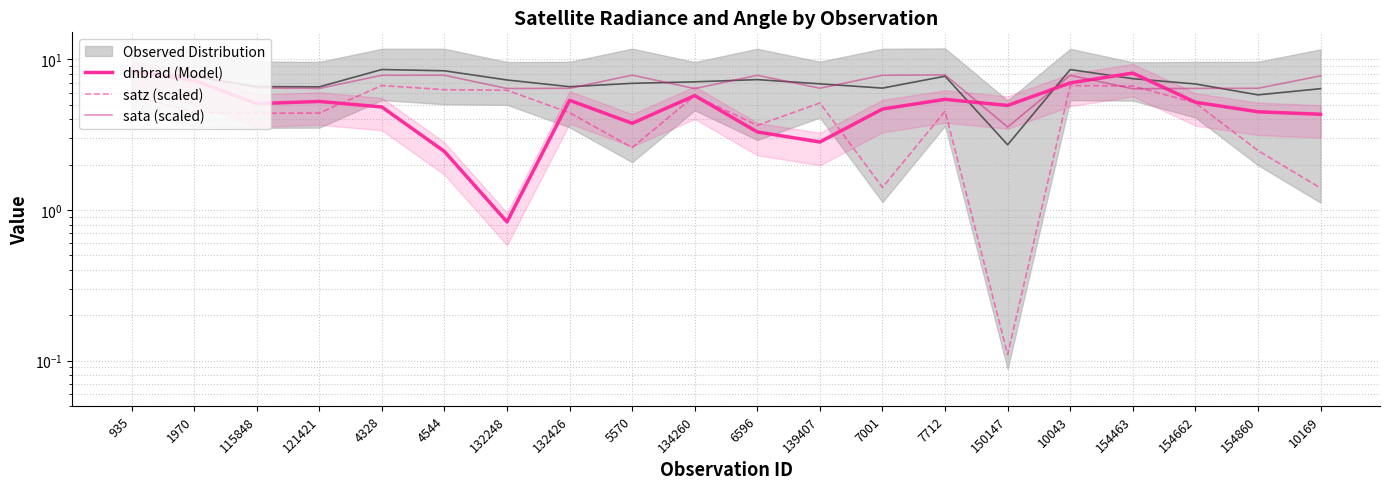

What are all the series names shown in the legend?

dnbrad (Model), satz (scaled), sata (scaled)